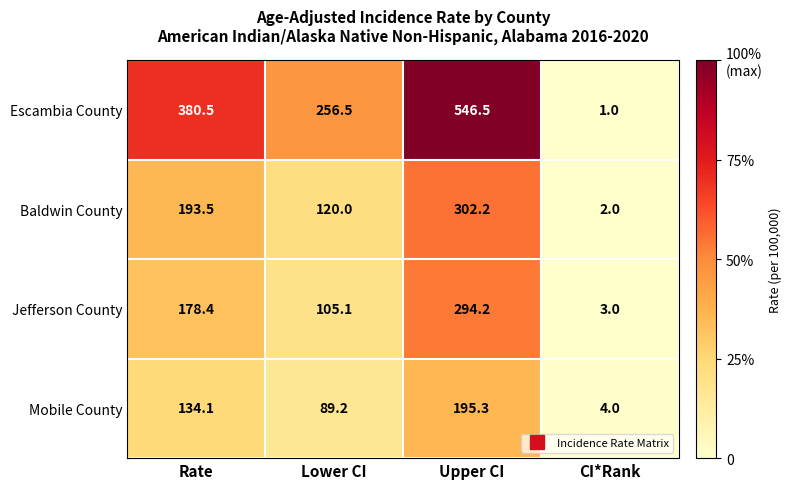

What is the spread (max minus min) of values at Upper CI?

351.2